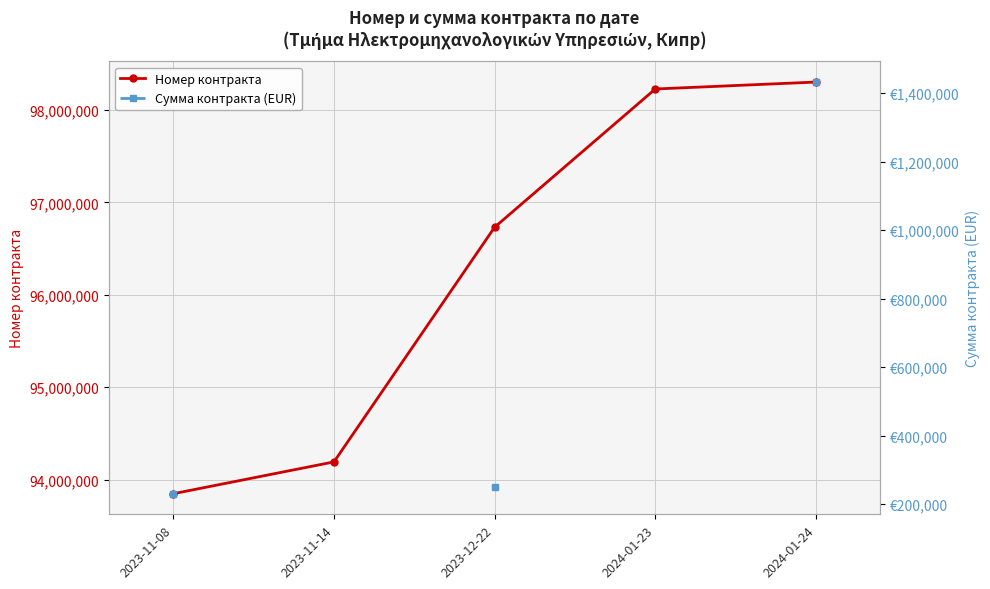

What are all the series names shown in the legend?

Номер контракта, Сумма контракта (EUR)